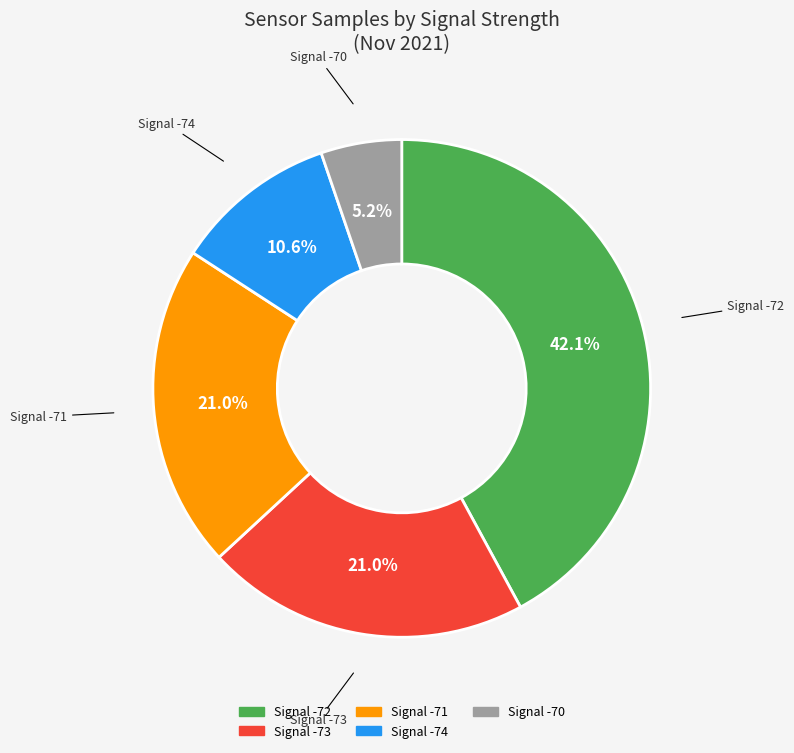

Is there any slice that represents more than half of the pie?

No